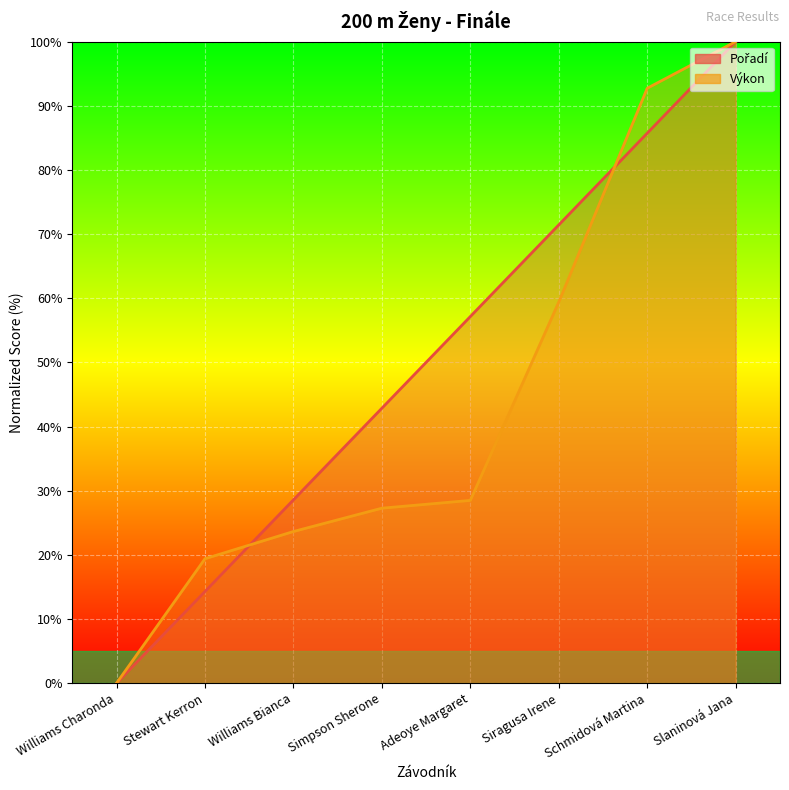

How many values in the Výkon series are below 28?

4